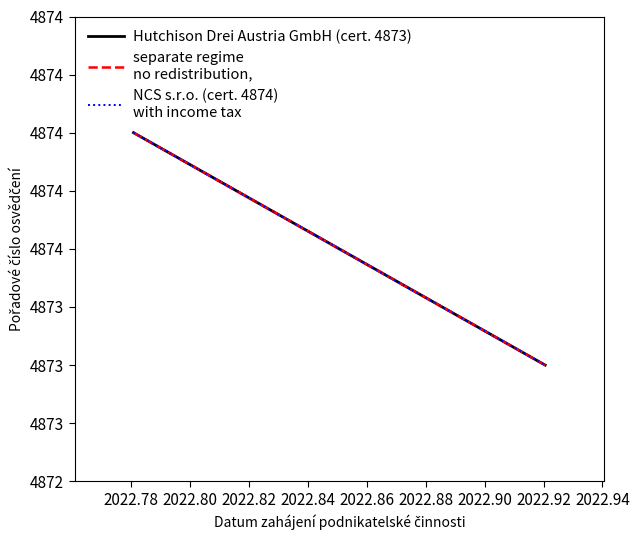

Which series has the largest total across all categories?

Hutchison Drei Austria GmbH (cert. 4873)